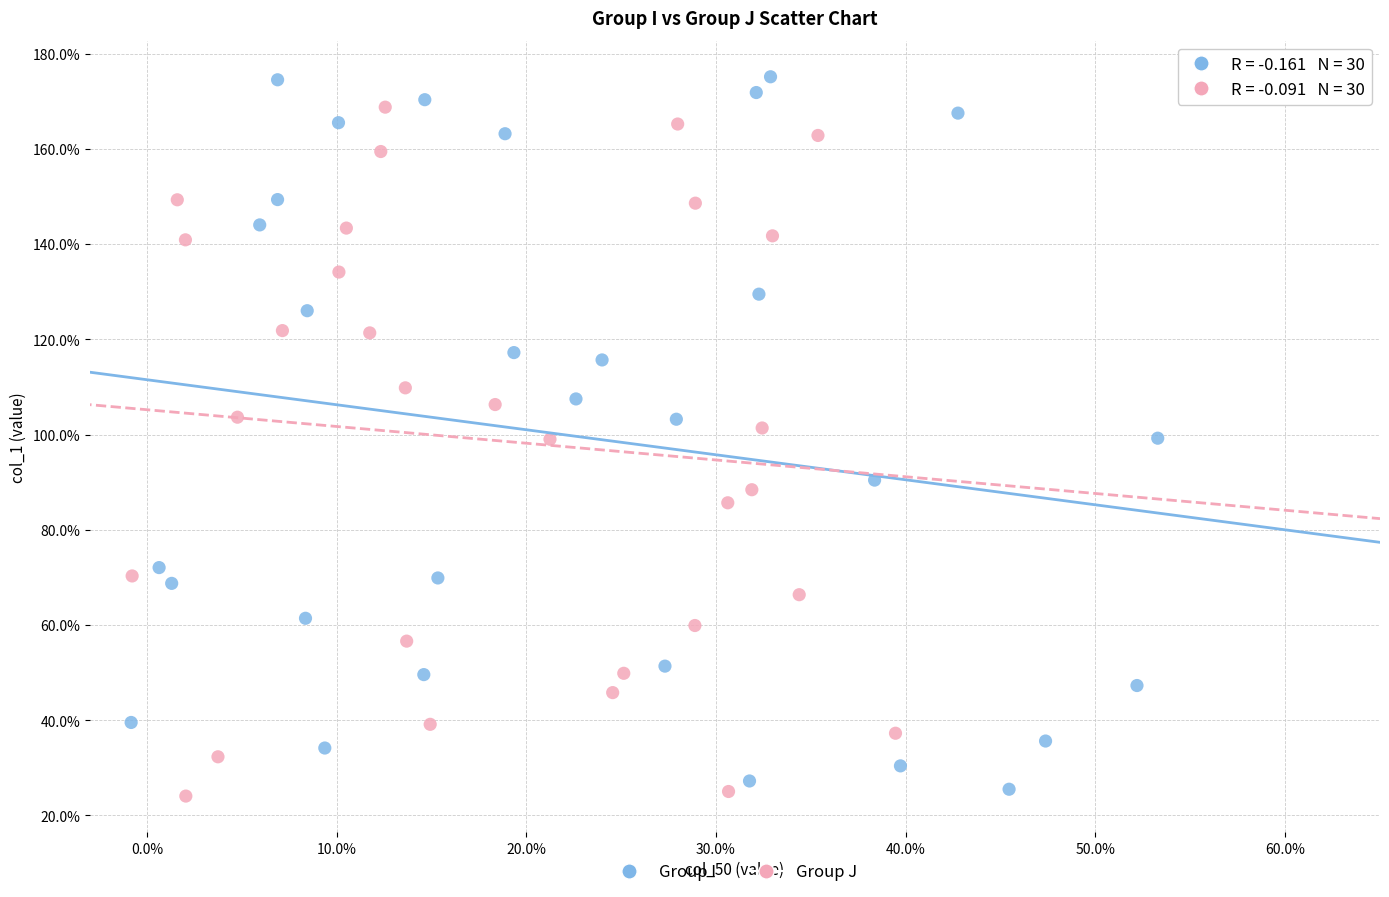

Which series contains the highest Y value?

Group I